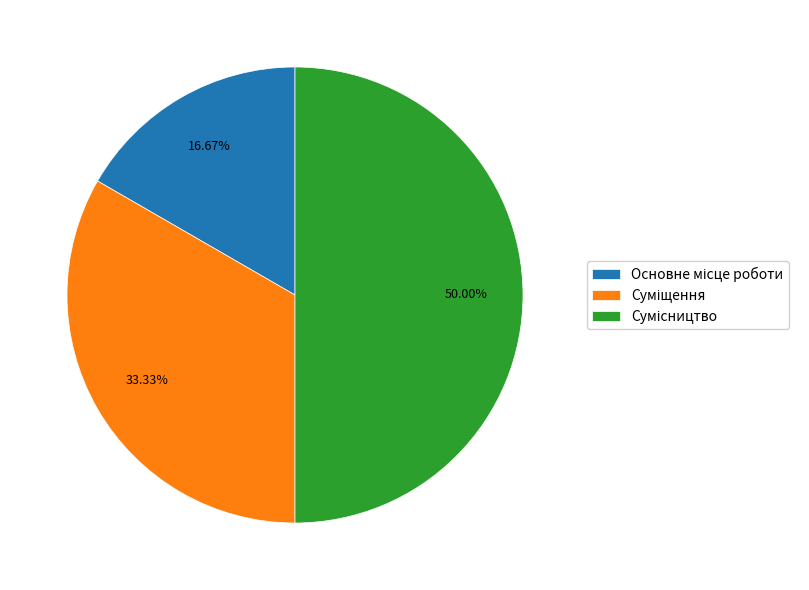

What is the change in value from Суміщення to Сумісництво?

+1